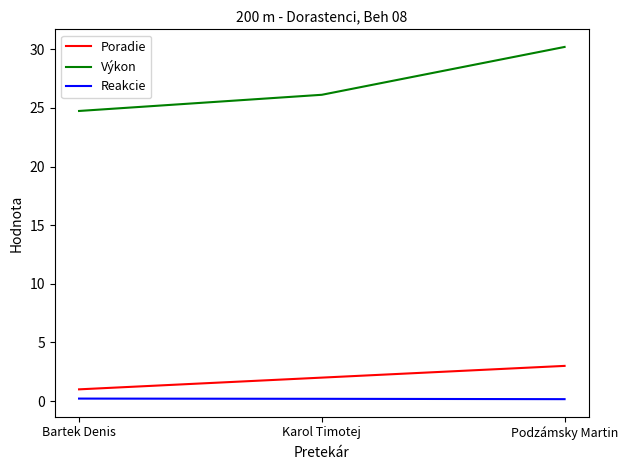

What is the total value across all series at Bartek Denis?

26.0